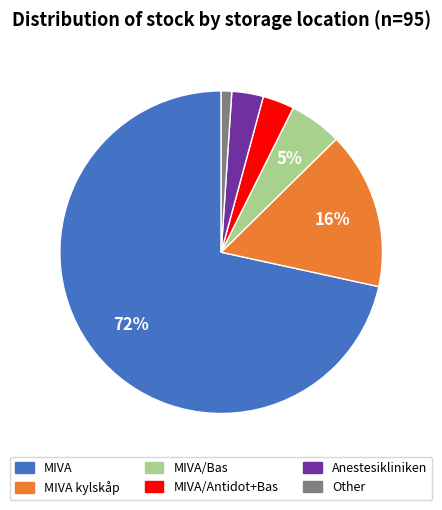

To the nearest percent, what is the average slice percentage?

17%